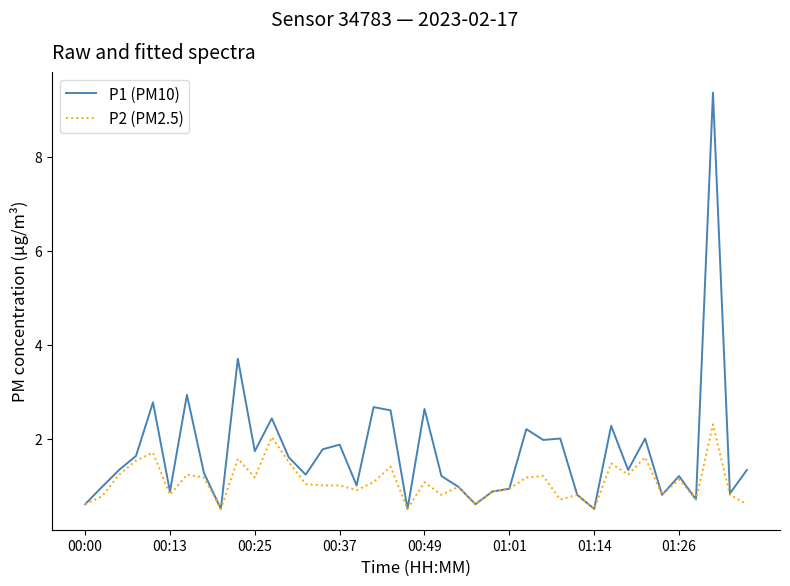

Which series has the largest total across all categories?

P1 (PM10)